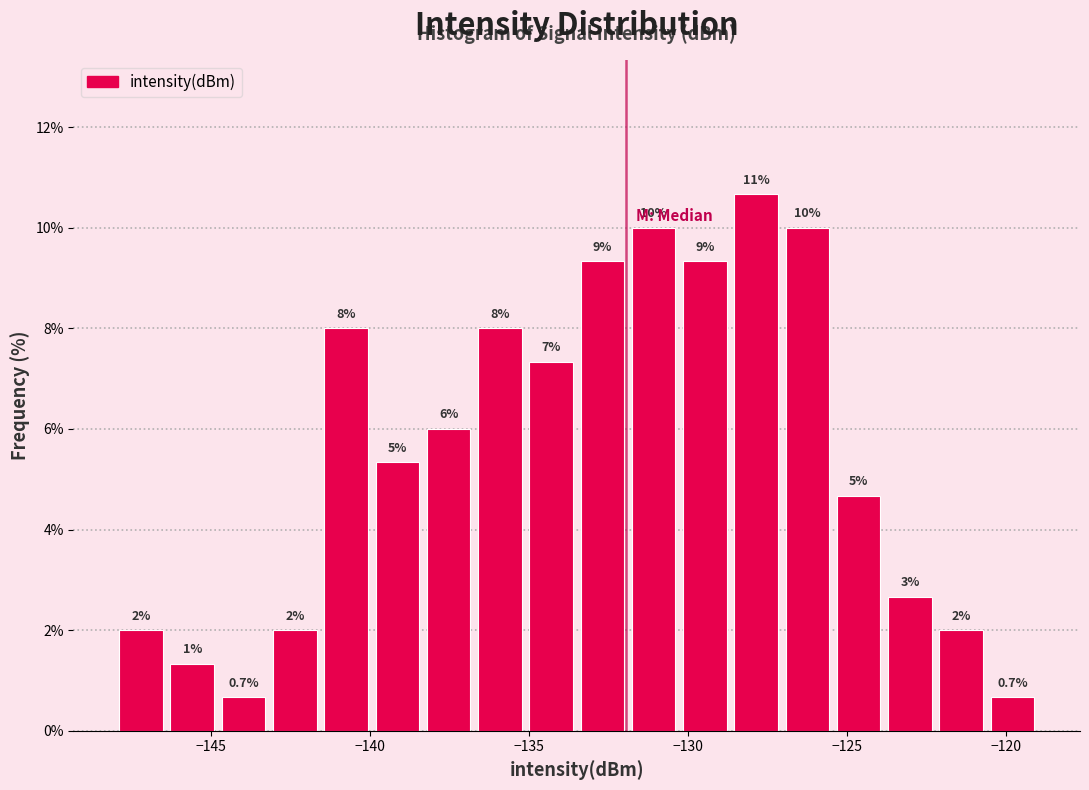

Around what value on the x-axis is the tallest bar? Give the approximate position of its centre, as read against the axis.

-128.0